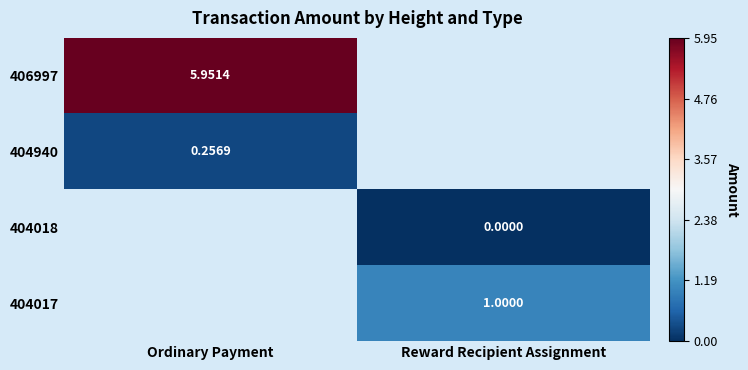

Which has a higher value, Reward Recipient Assignment or Ordinary Payment?

Ordinary Payment